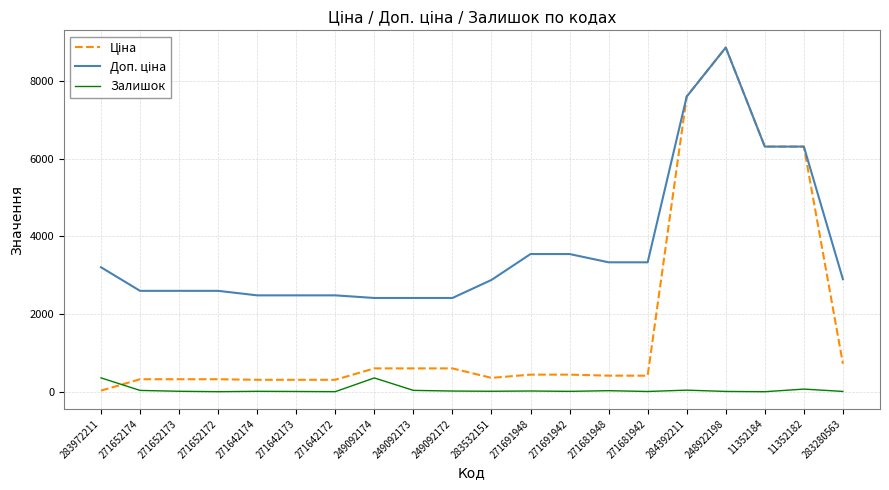

True or false: Залишок has a value of 11.0 at 248922198.

True